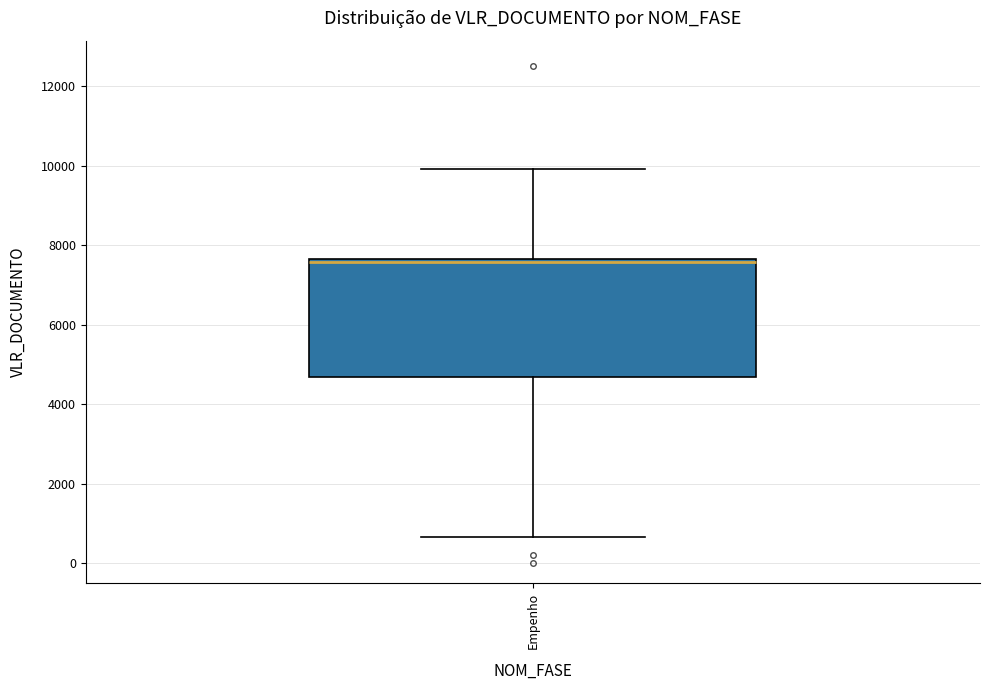

Read this box plot against the y-axis: the position of the median line, the range covered by the box, and the ends of both whiskers. The values are not printed on the chart, so give them approximately, as read against the axis.

median 7600 (just below the box's upper edge), box 4600 to 7600, whiskers 600 to 10000